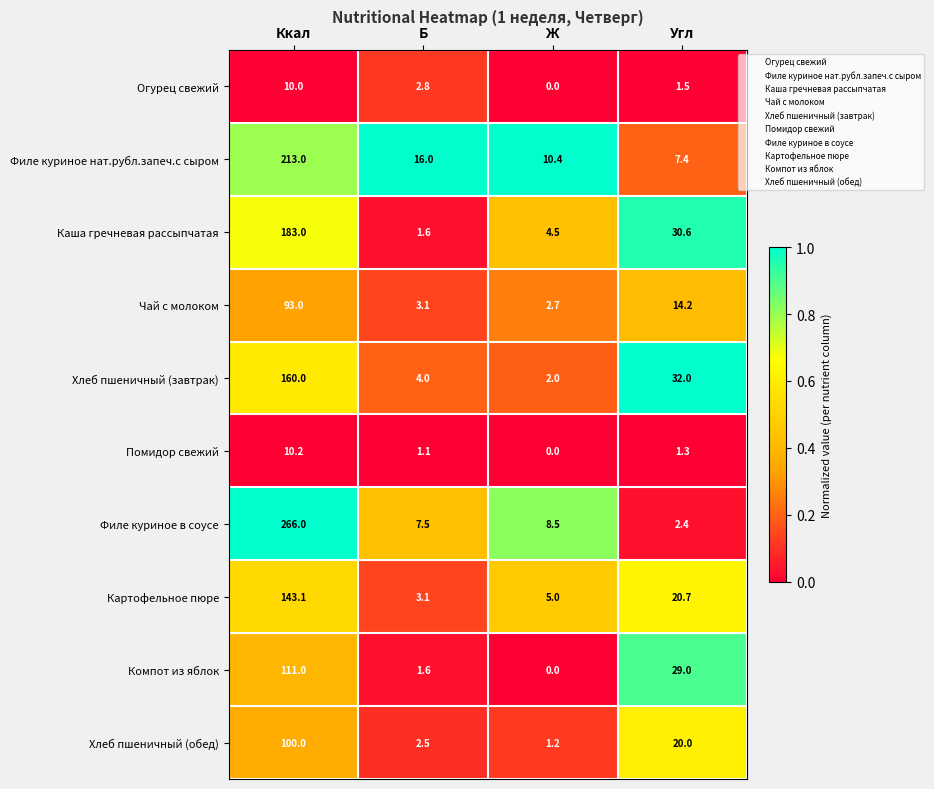

What is the maximum value shown in the chart?

266.0